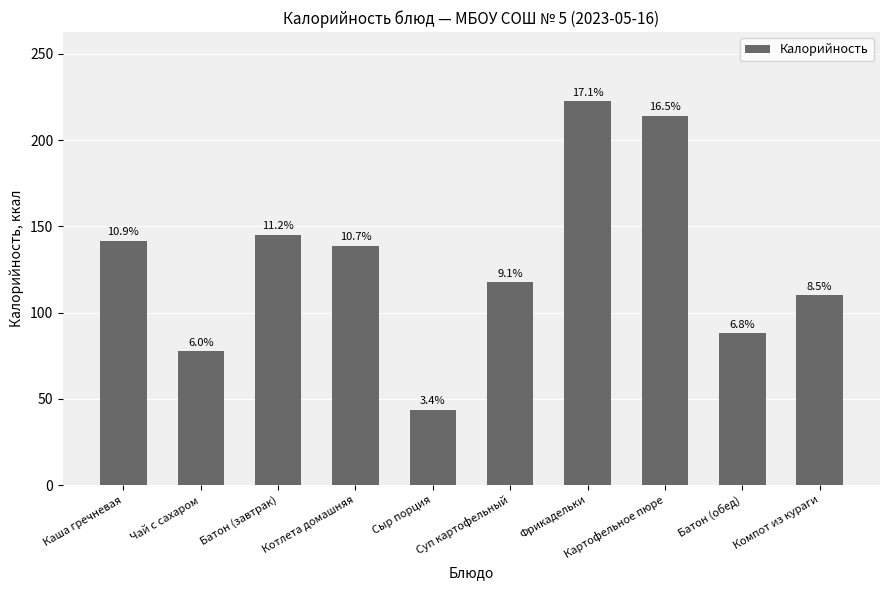

What is the label of the 5th bar from the left?

Сыр порция